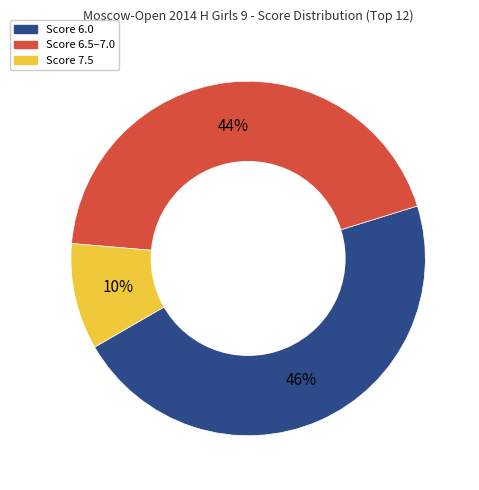

Is the sum of Score 6.5–7.0 and Score 7.5 greater than half?

Yes